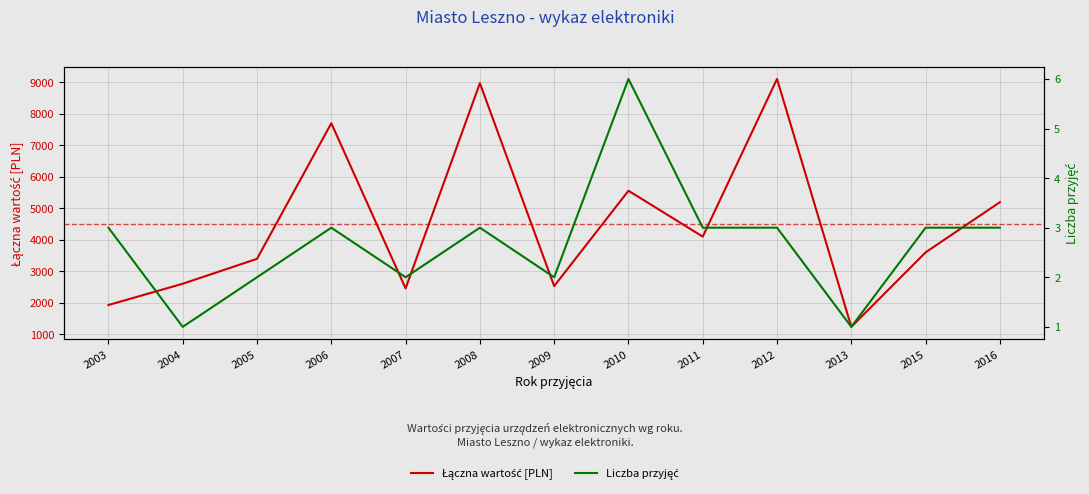

Which has a higher value, 2013 or 2005?

2005